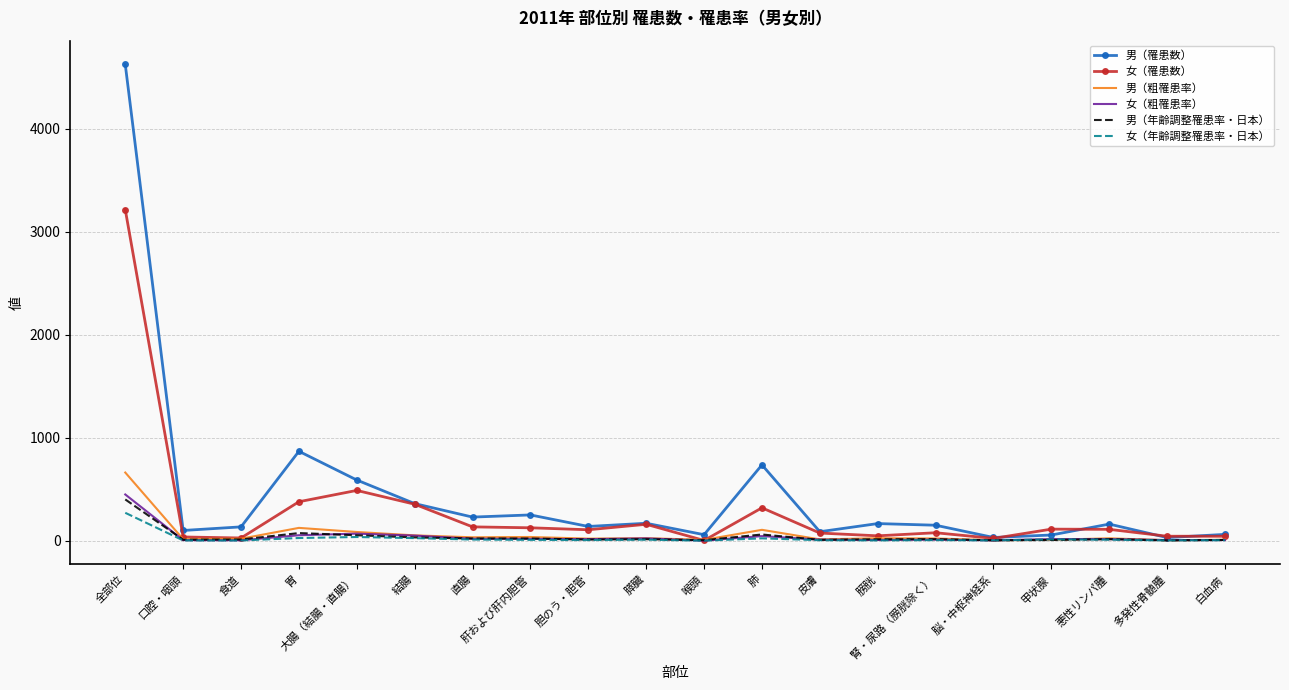

Where is 男（罹患数） nearest to the value 2327?

胃